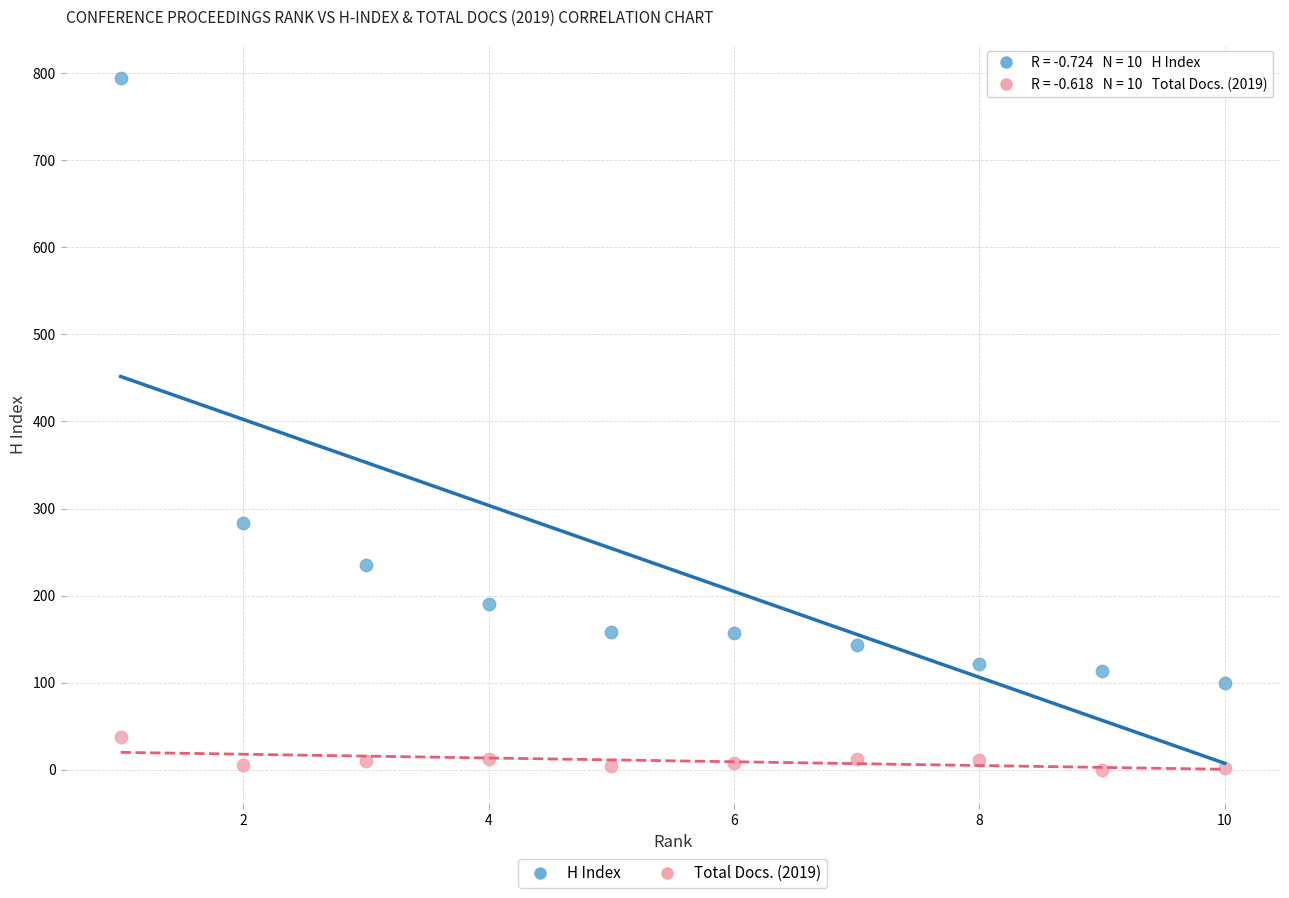

Which series contains the lowest Y value?

Total Docs. (2019)